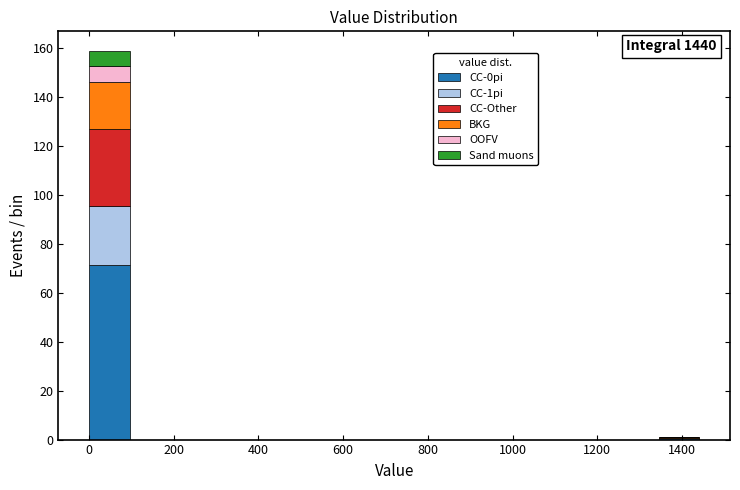

Which range on the x-axis has the tallest stacked bar (by total height)?

0 to 100